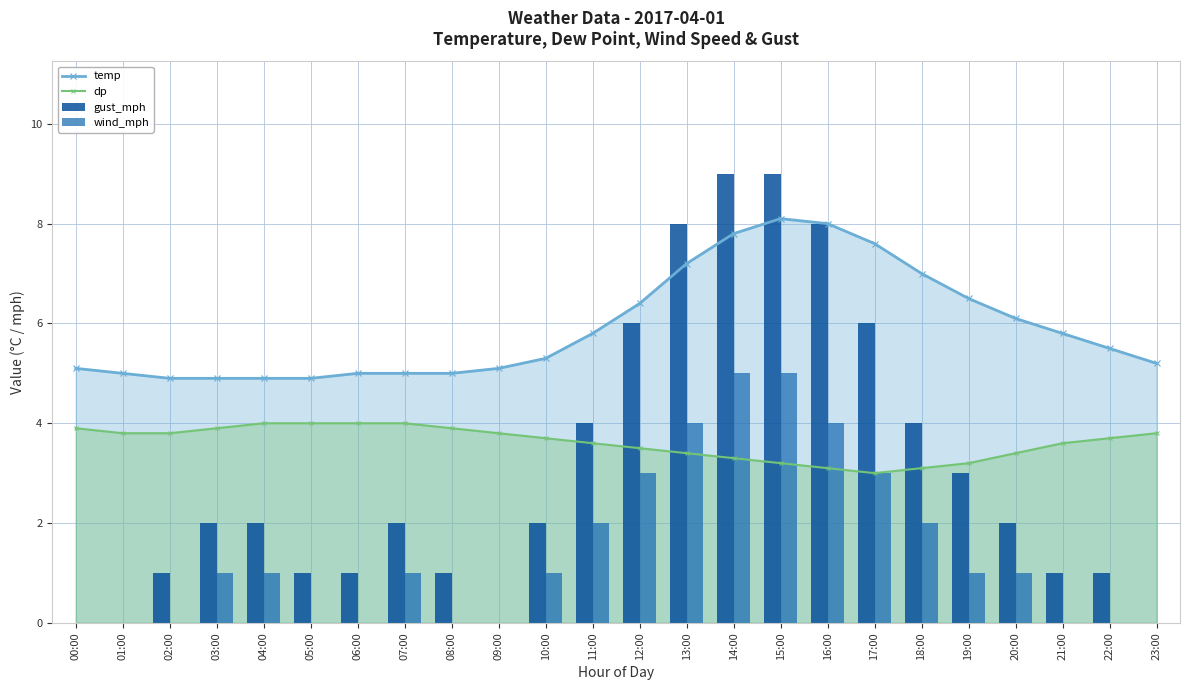

Reading left to right, list all the values displayed in this chart.

temp: 00:00=5.1	01:00=5.0	02:00=4.9	03:00=4.9	04:00=4.9	05:00=4.9	06:00=5.0	07:00=5.0	08:00=5.0	09:00=5.1	10:00=5.3	11:00=5.8	12:00=6.4	13:00=7.2	14:00=7.8	15:00=8.1	16:00=8.0	17:00=7.6	18:00=7.0	19:00=6.5	20:00=6.1	21:00=5.8	22:00=5.5	23:00=5.2
dp: 00:00=3.9	01:00=3.8	02:00=3.8	03:00=3.9	04:00=4.0	05:00=4.0	06:00=4.0	07:00=4.0	08:00=3.9	09:00=3.8	10:00=3.7	11:00=3.6	12:00=3.5	13:00=3.4	14:00=3.3	15:00=3.2	16:00=3.1	17:00=3.0	18:00=3.1	19:00=3.2	20:00=3.4	21:00=3.6	22:00=3.7	23:00=3.8
gust_mph: 00:00=0.0	01:00=0.0	02:00=1.0	03:00=2.0	04:00=2.0	05:00=1.0	06:00=1.0	07:00=2.0	08:00=1.0	09:00=0.0	10:00=2.0	11:00=4.0	12:00=6.0	13:00=8.0	14:00=9.0	15:00=9.0	16:00=8.0	17:00=6.0	18:00=4.0	19:00=3.0	20:00=2.0	21:00=1.0	22:00=1.0	23:00=0.0
wind_mph: 00:00=0.0	01:00=0.0	02:00=0.0	03:00=1.0	04:00=1.0	05:00=0.0	06:00=0.0	07:00=1.0	08:00=0.0	09:00=0.0	10:00=1.0	11:00=2.0	12:00=3.0	13:00=4.0	14:00=5.0	15:00=5.0	16:00=4.0	17:00=3.0	18:00=2.0	19:00=1.0	20:00=1.0	21:00=0.0	22:00=0.0	23:00=0.0